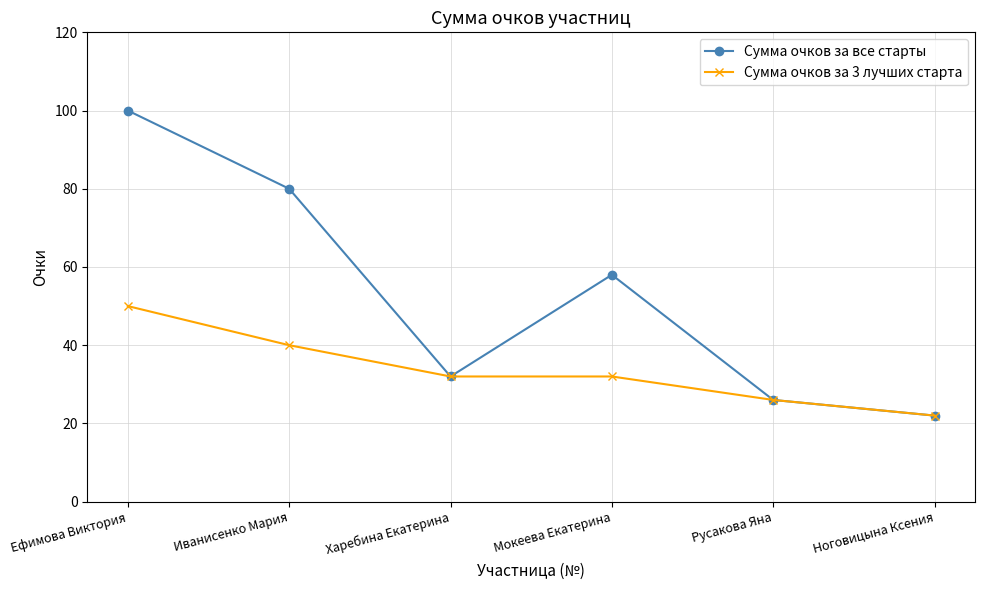

Reading left to right, transcribe all the data shown in this chart.

Сумма очков за все старты: 100	80	32	58	26	22
Сумма очков за 3 лучших старта: 50	40	32	32	26	22